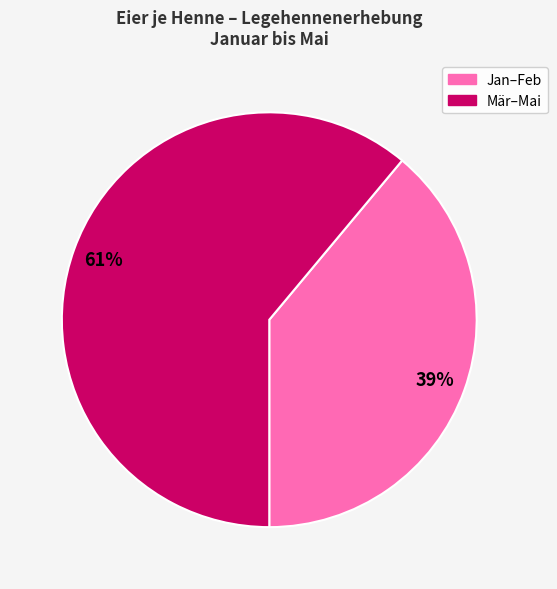

To the nearest percent, what is the average slice percentage?

50%